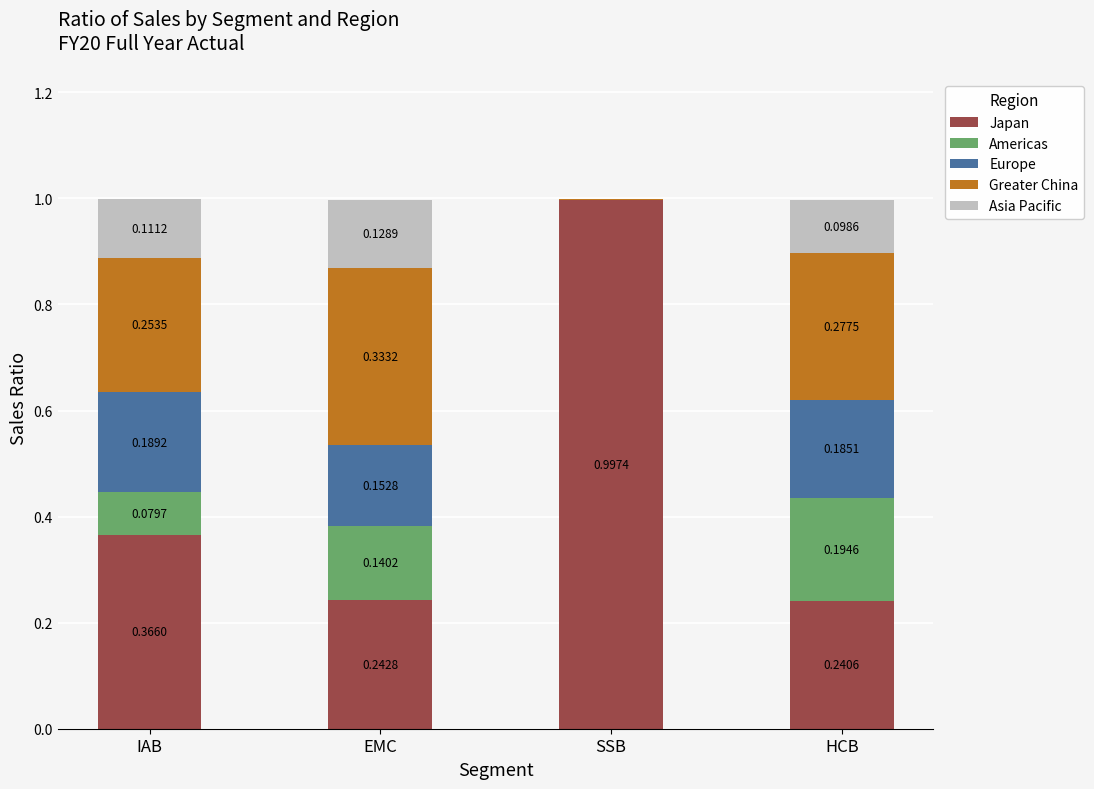

At which category is the sum across all series the highest?

IAB